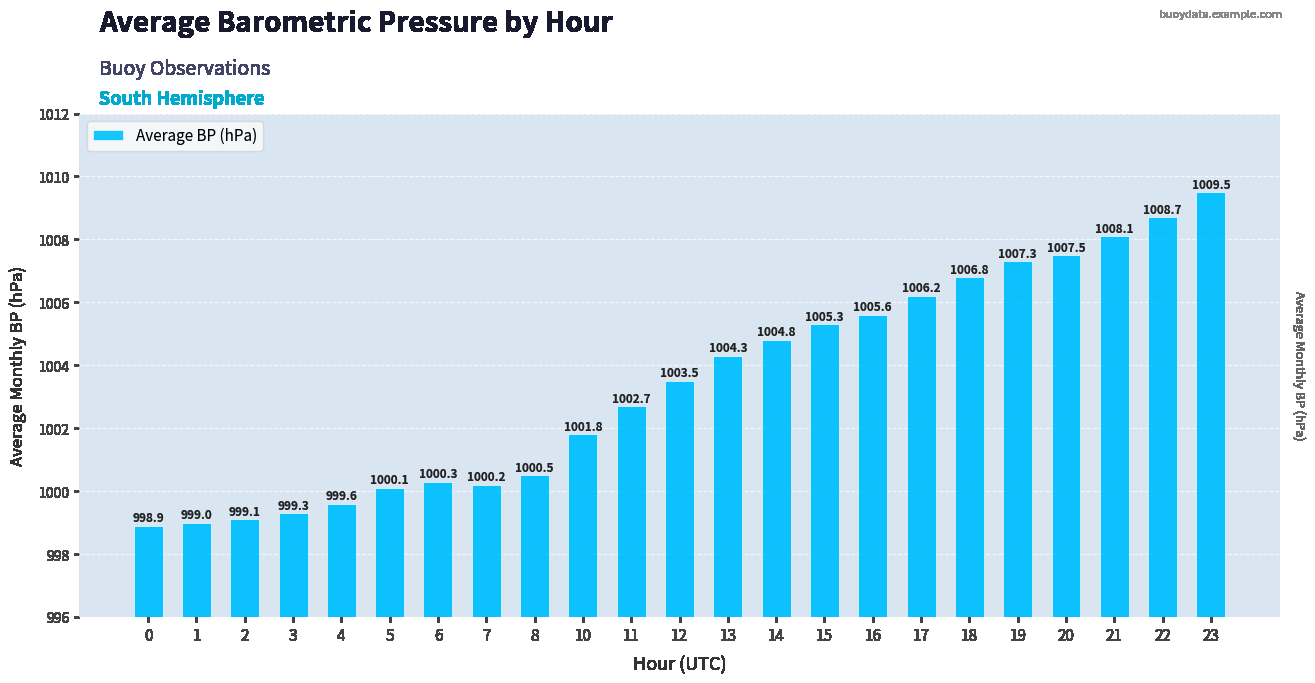

Is it true that the value at 19 is 1336.7?

False